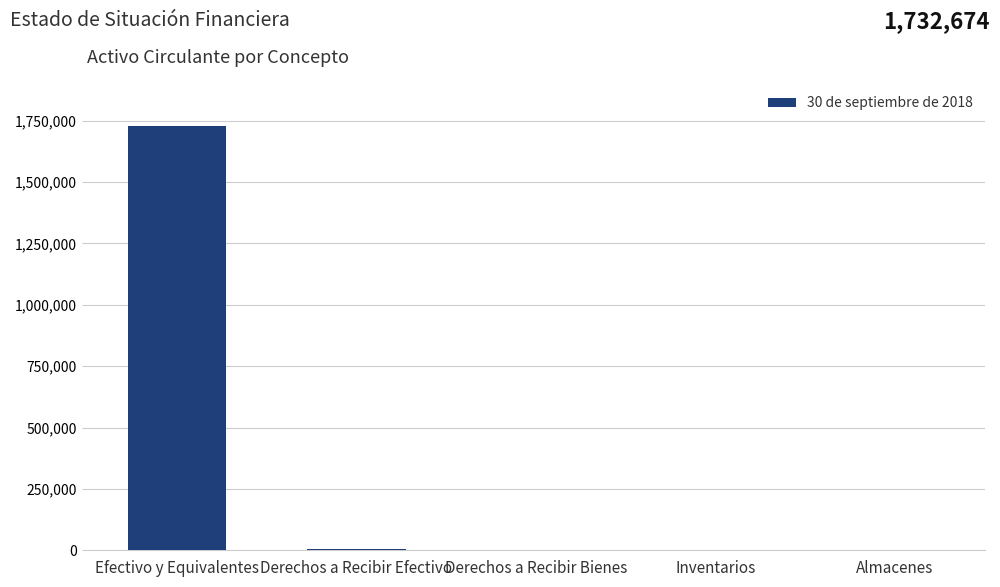

What is the change in value from Efectivo y Equivalentes to Almacenes?

-1727423